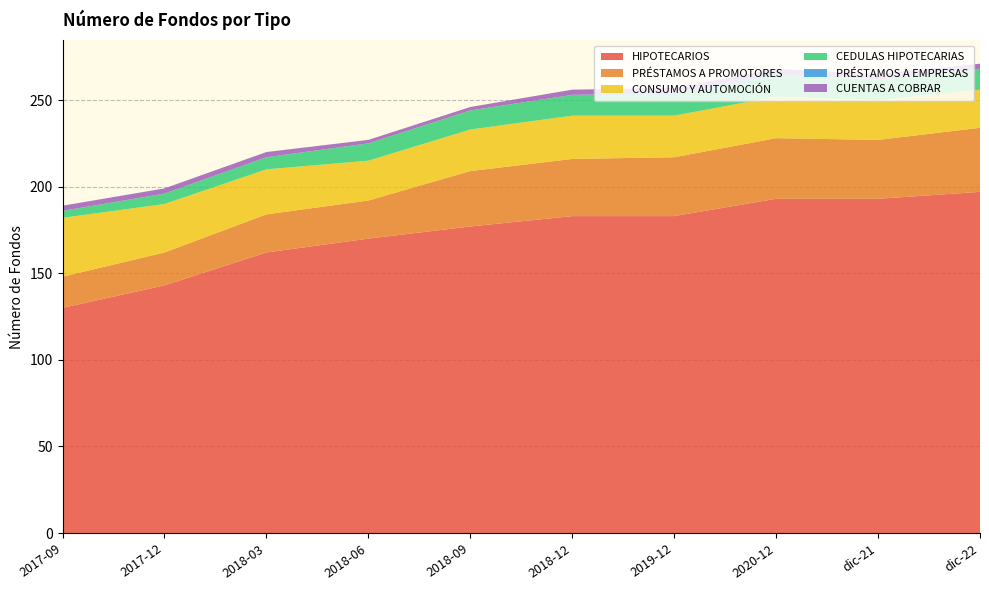

Reading right to left, list all the values displayed in this chart.

HIPOTECARIOS: 197	193	193	183	183	177	170	162	143	130
PRÉSTAMOS A PROMOTORES: 37	34	35	34	33	32	22	22	19	18
CONSUMO Y AUTOMOCIÓN: 22	23	24	24	25	24	23	26	28	34
CEDULAS HIPOTECARIAS: 12	12	12	12	12	11	10	7	6	4
PRÉSTAMOS A EMPRESAS: 0	0	1	1	0	0	0	0	0	0
CUENTAS A COBRAR: 3	3	3	3	3	2	2	3	3	3